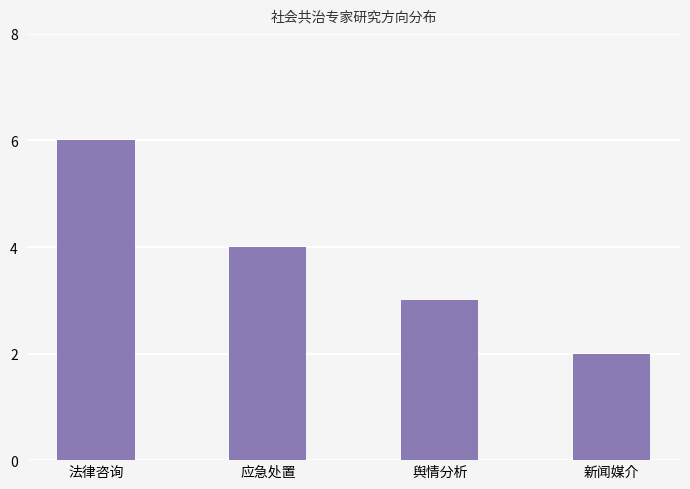

The chart shows a value of 6 at 法律咨询. True or false?

True